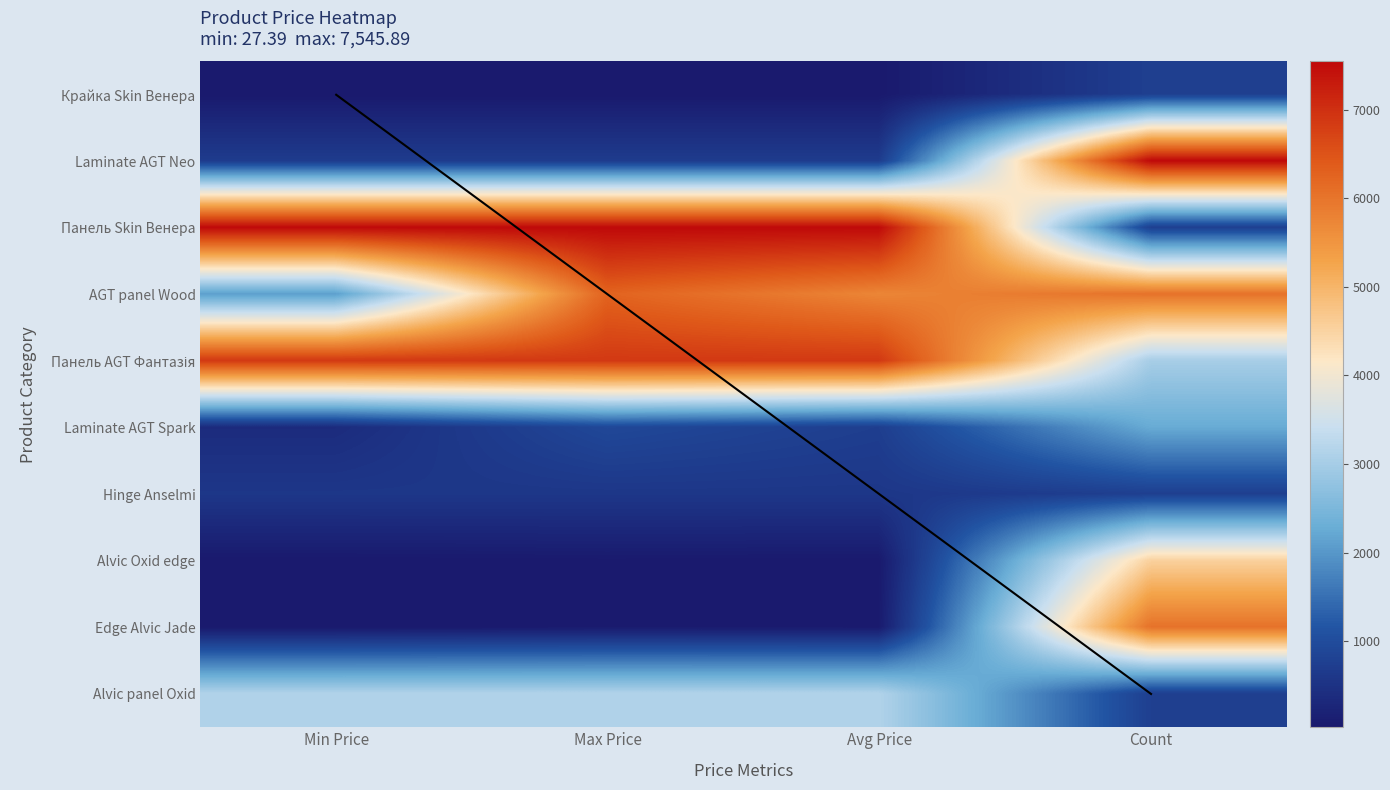

At which category does the chart reach its peak across all series?

Count